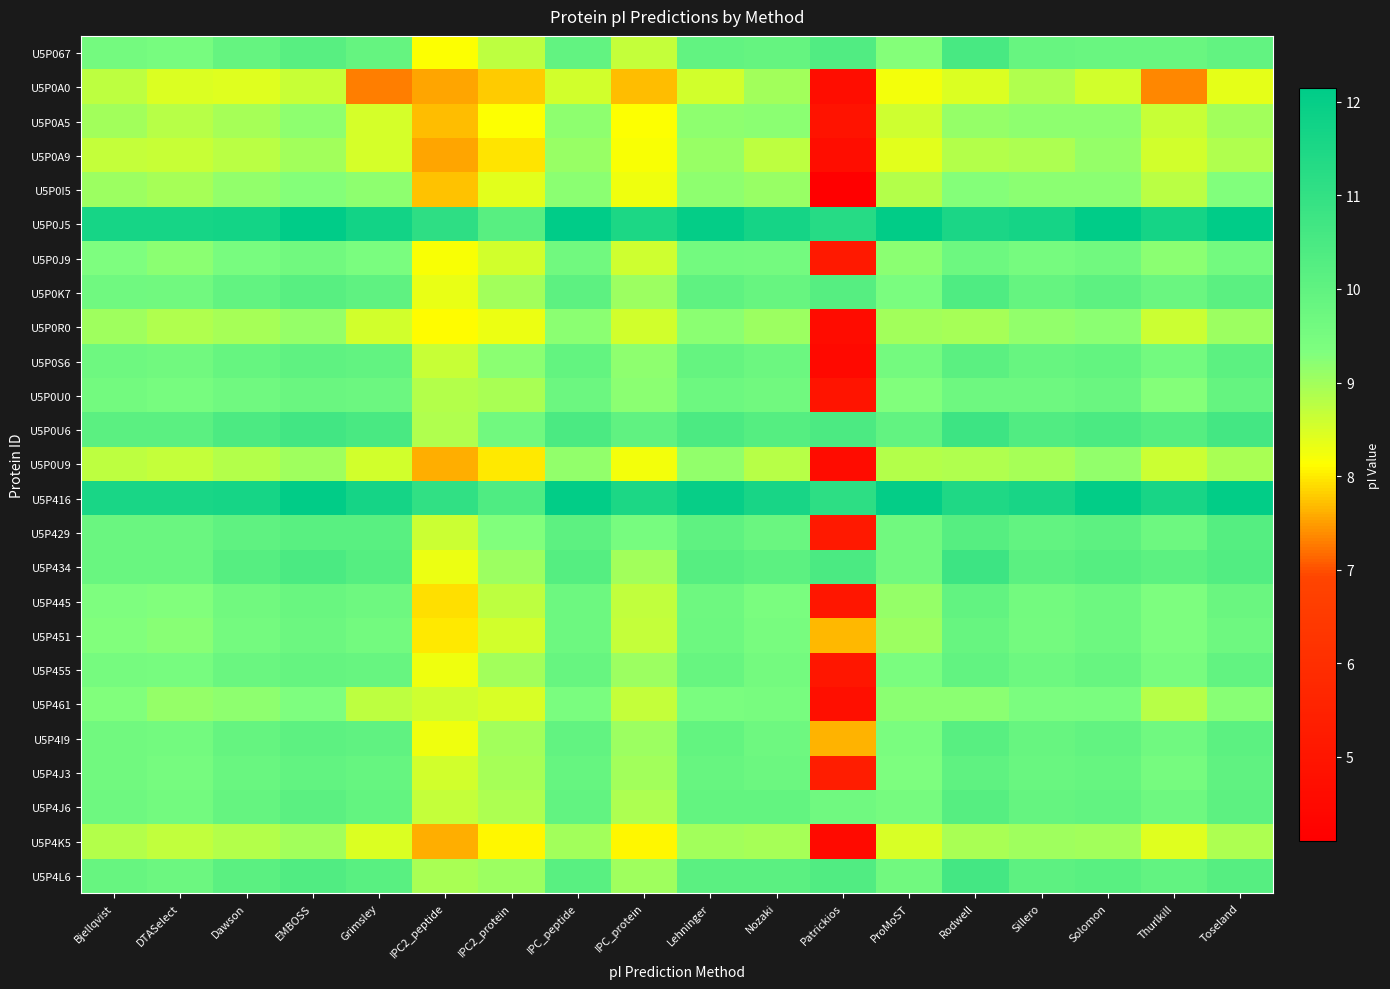

Which category has the highest value across all series?

EMBOSS